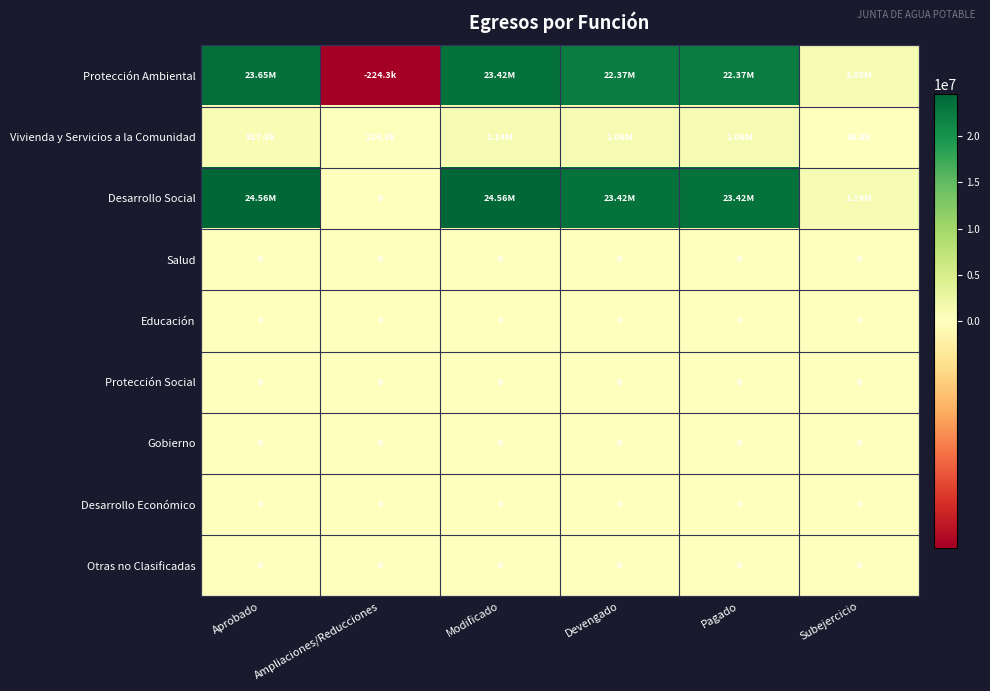

At how many categories does at least one series exceed 14046280?

4